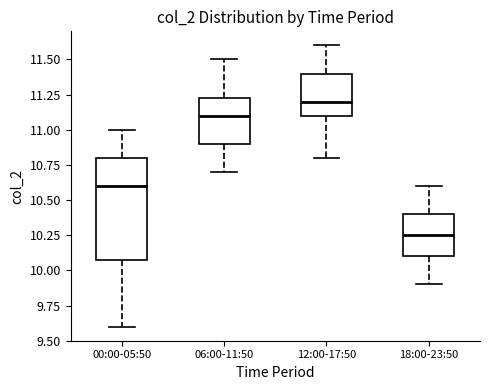

Which box has the highest median line?

12:00-17:50